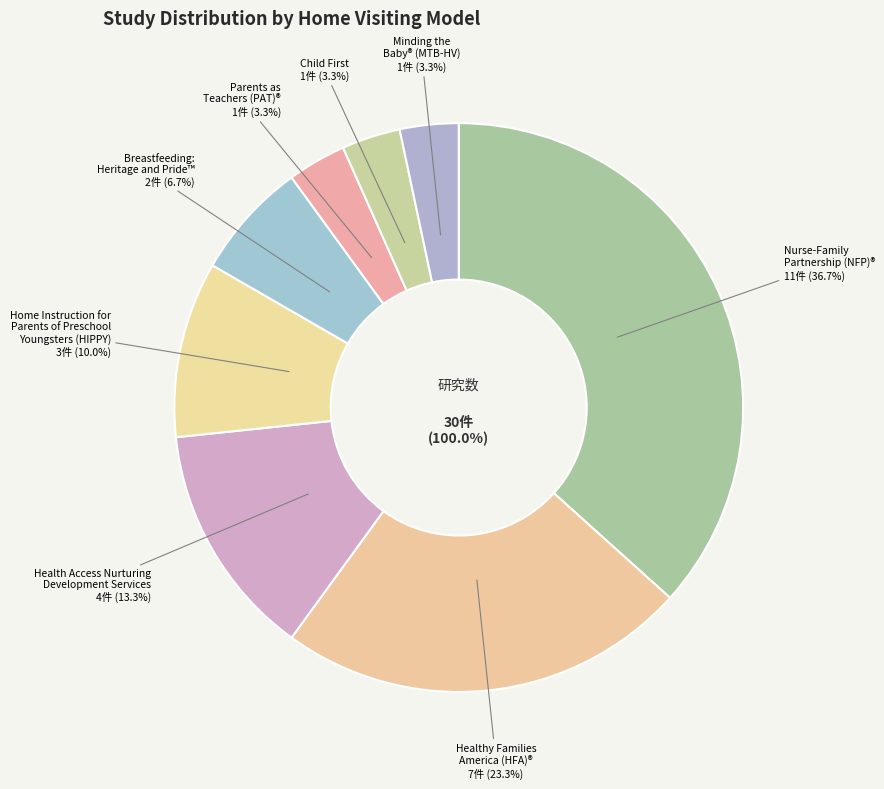

What portion of the pie excludes Minding the Baby® Home Visiting (MTB-HV)?

96.7%